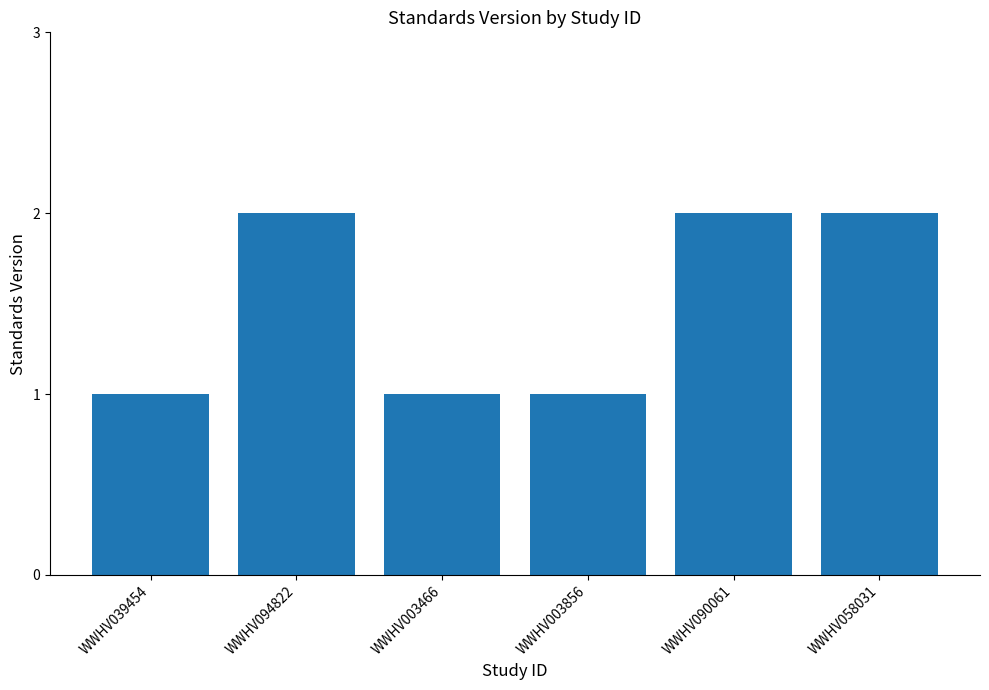

Between WWHV058031 and WWHV003856, which is larger?

WWHV058031